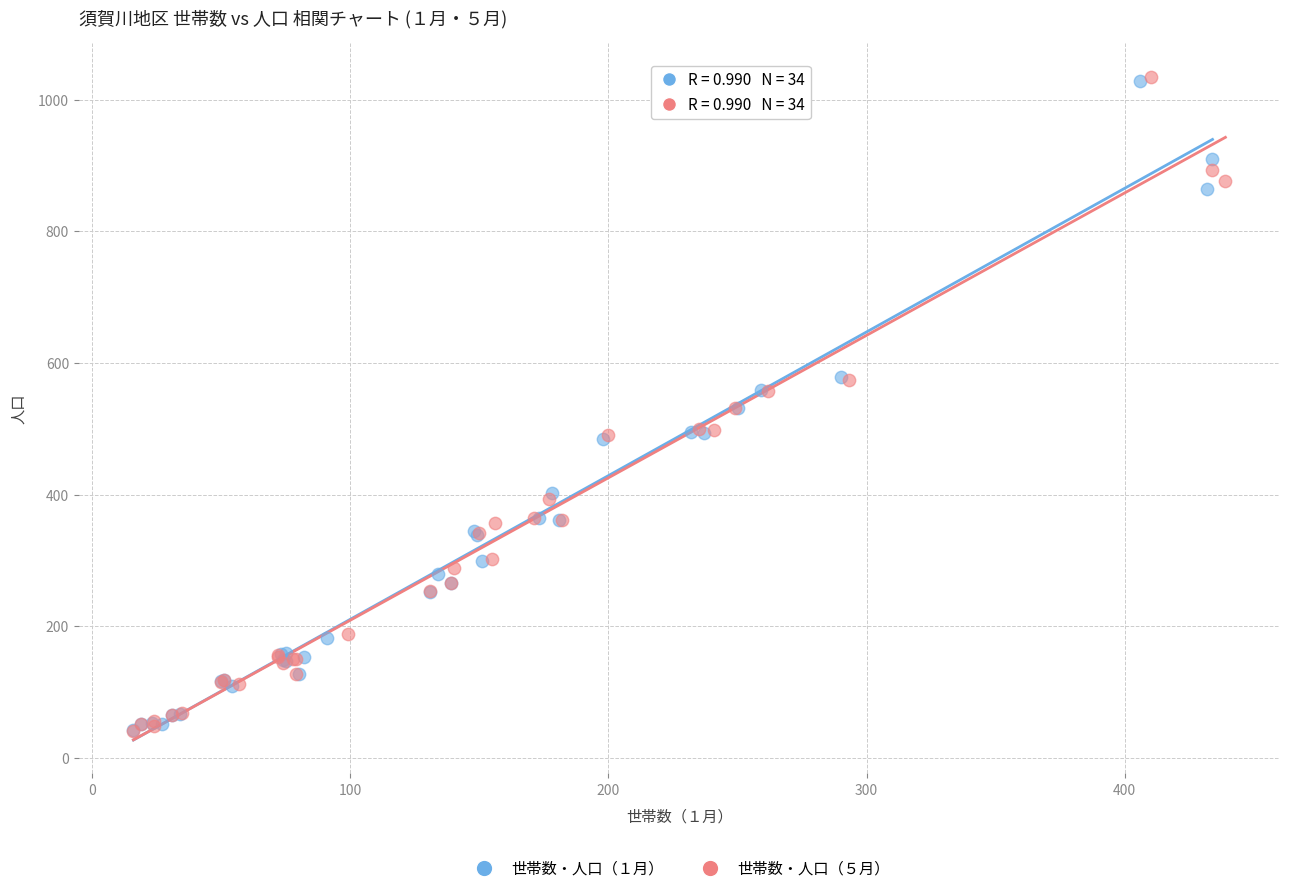

What are all the series names shown in the legend?

世帯数・人口（１月）, 世帯数・人口（５月）